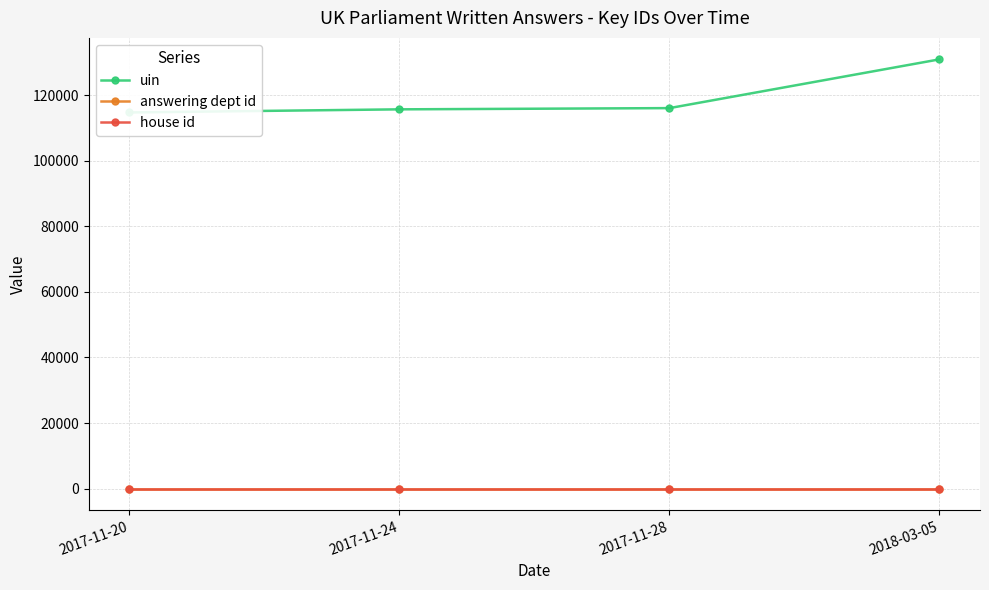

How many values in the uin series are below 116031?

2